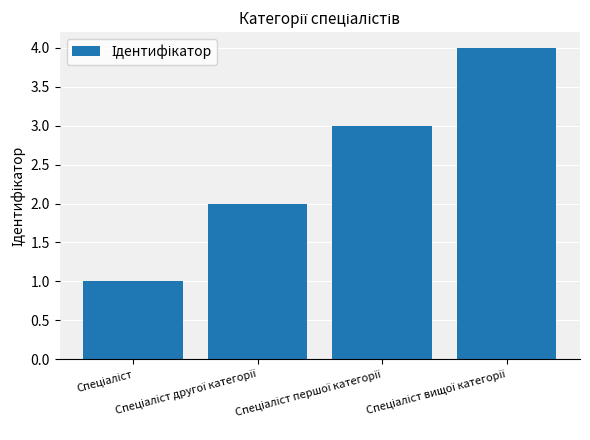

What is the sum of all values?

10